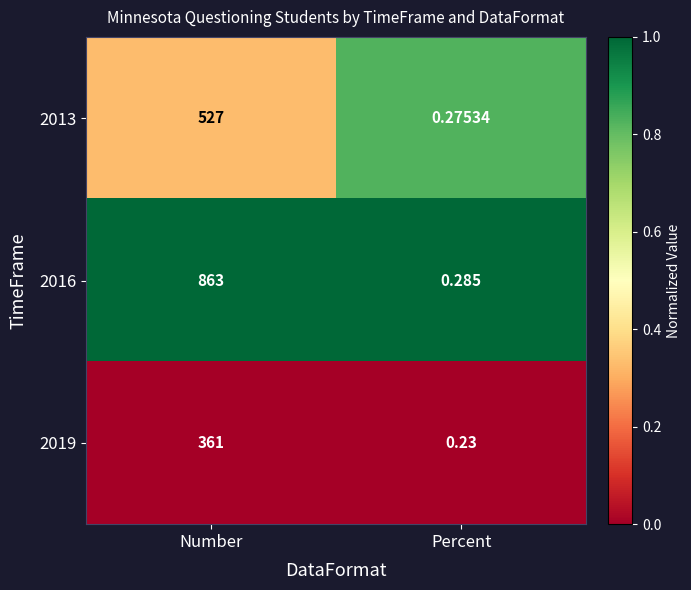

What is the greatest value displayed?

863.0